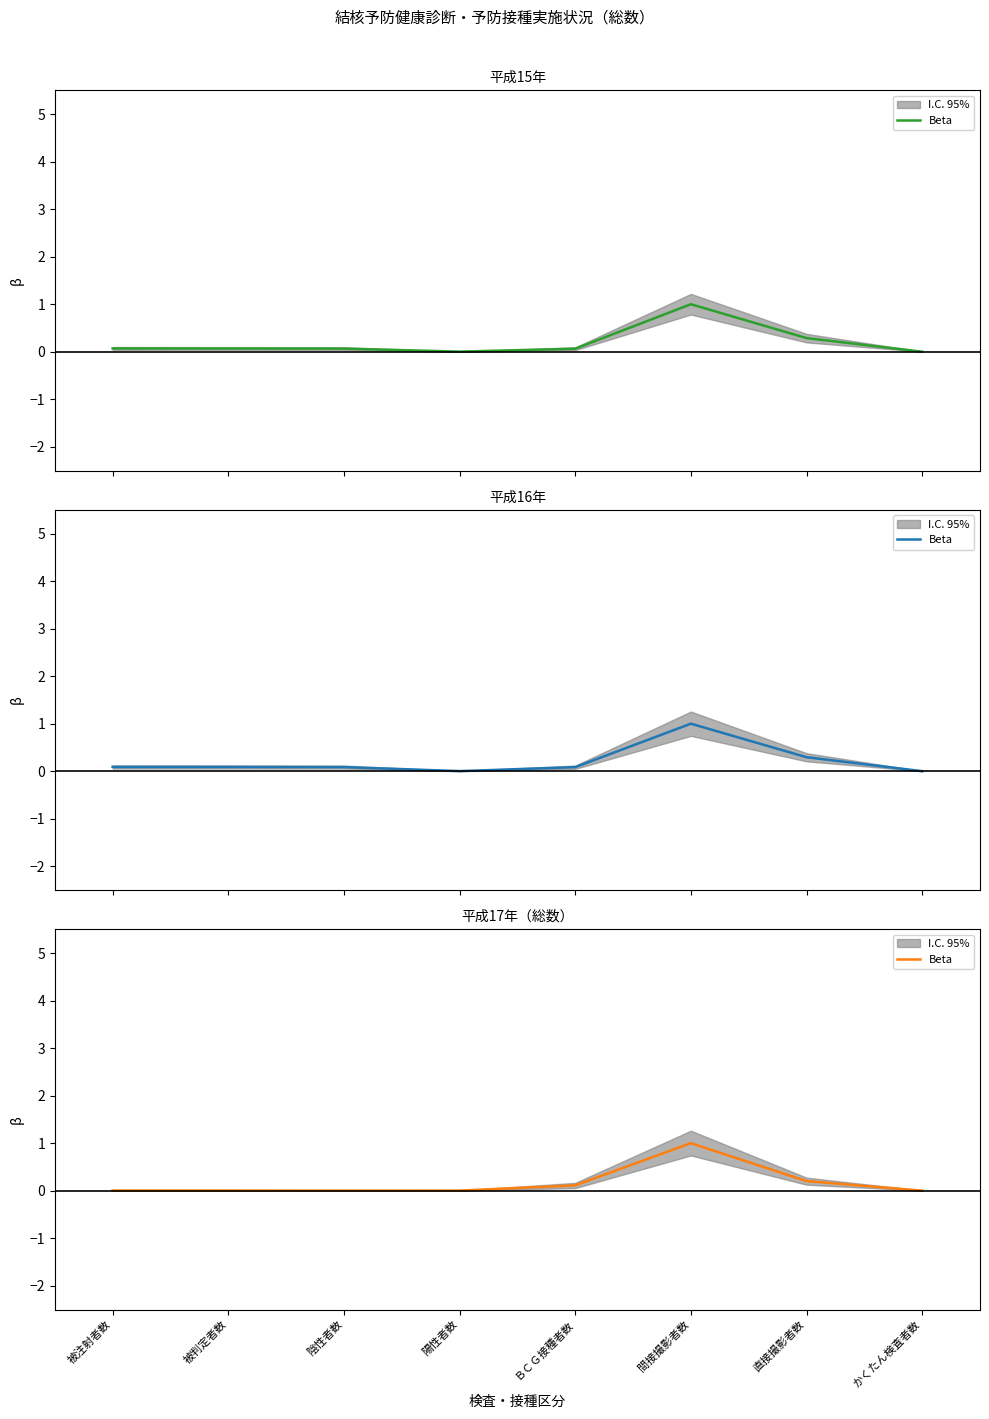

True or false: there are more than 0 points higher than both neighbors.

True